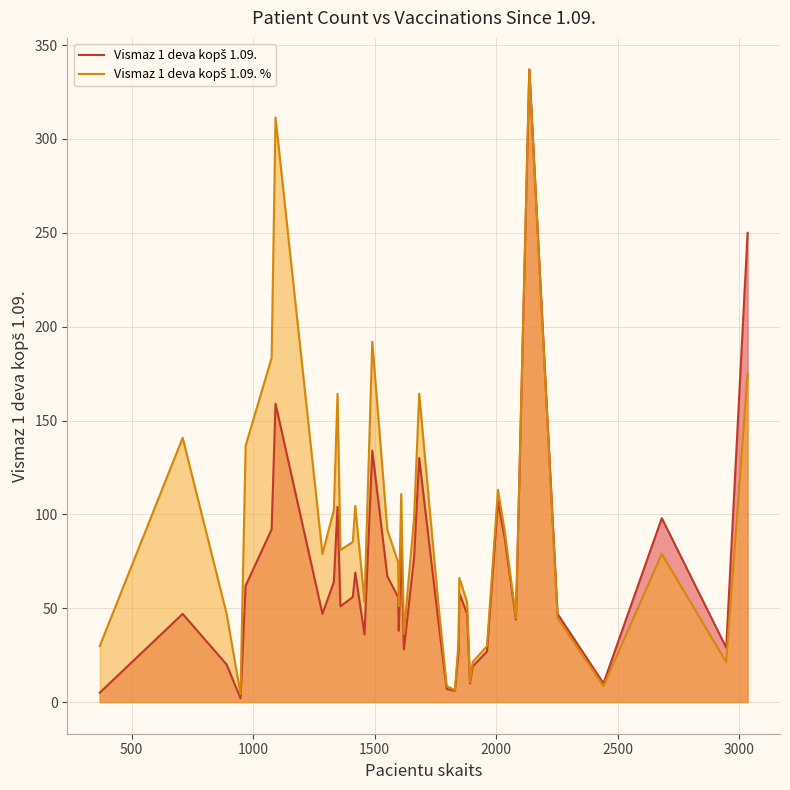

How many interior local valleys does the Vismaz 1 deva kopš 1.09. series have?

11